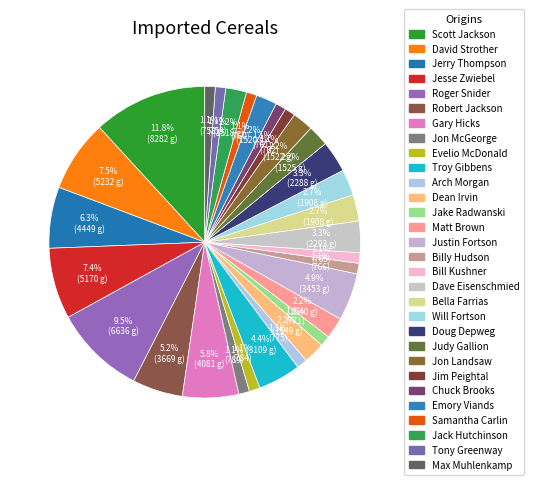

To the nearest percent, what is the combined percentage of Jon Landsaw and Judy Gallion?

4%